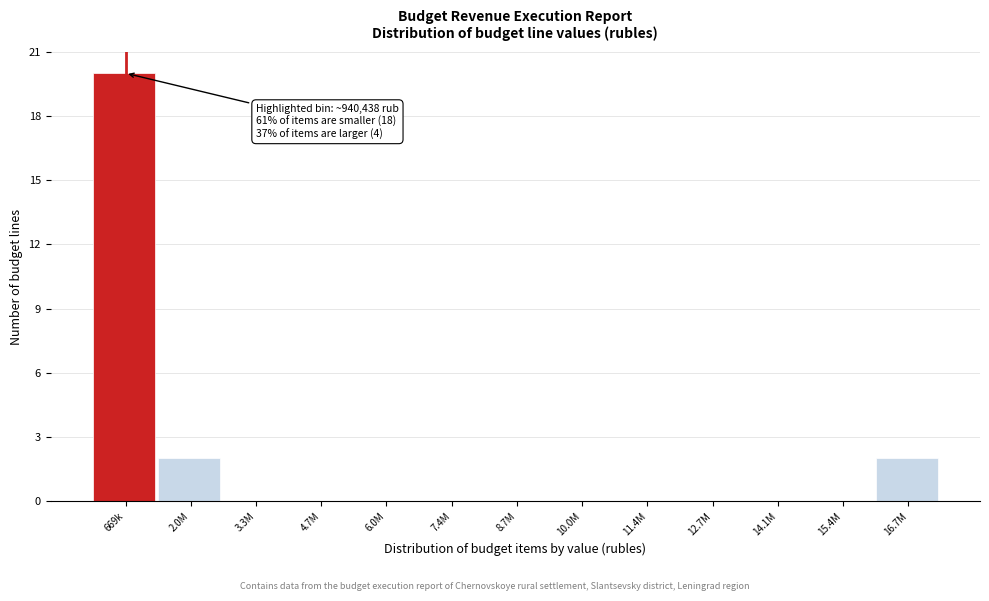

Reading right to left, extract all data points from this chart.

16.7M=2	15.4M=0	14.1M=0	12.7M=0	11.4M=0	10.0M=0	8.7M=0	7.4M=0	6.0M=0	4.7M=0	3.3M=0	2.0M=2	669k=20